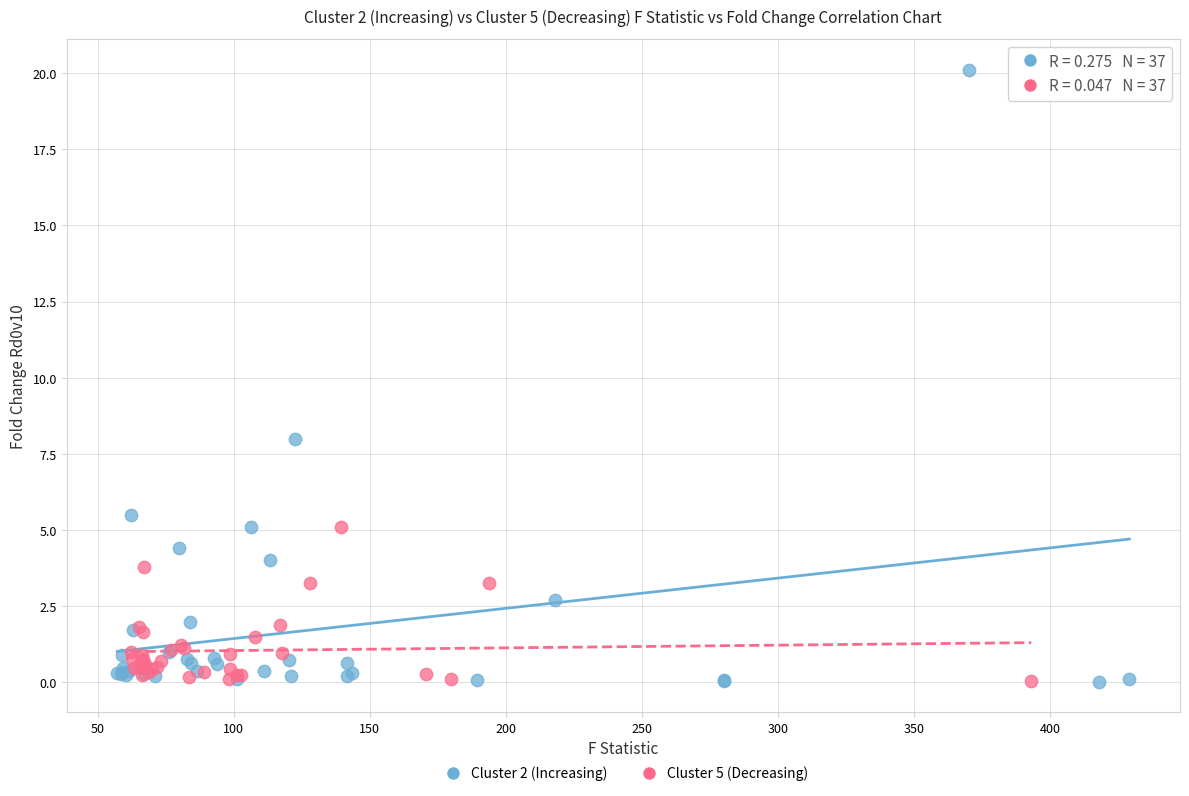

Which series has the widest spread of Y values?

Cluster 2 (Increasing)